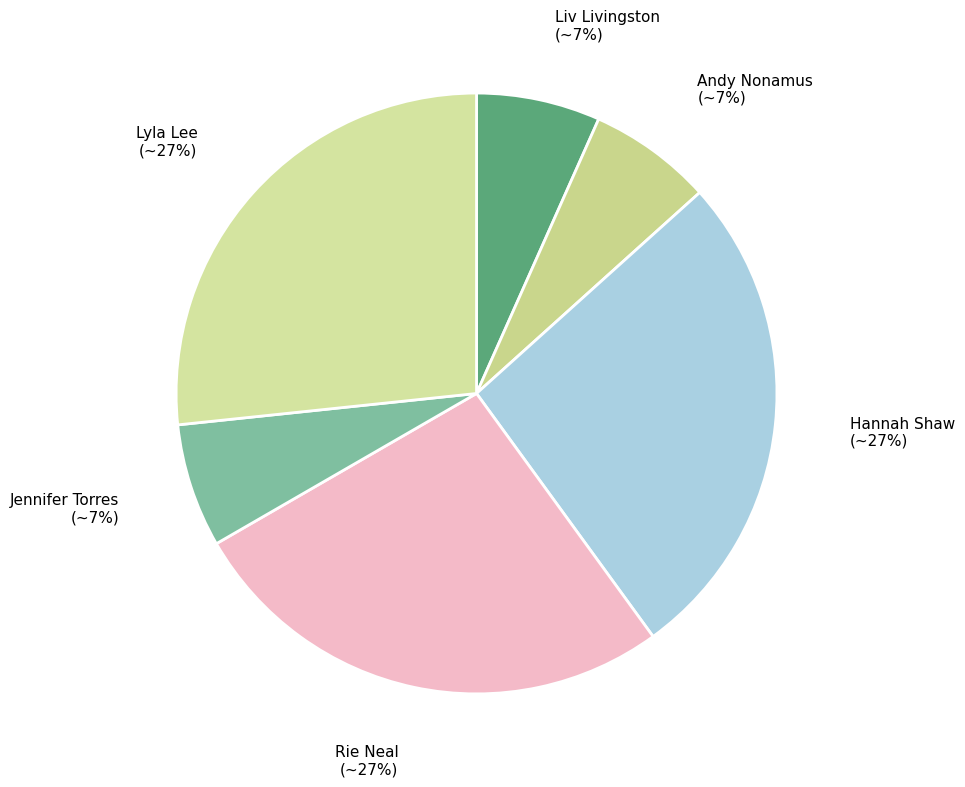

Is the sum of Lyla Lee and Rie Neal greater than half?

Yes